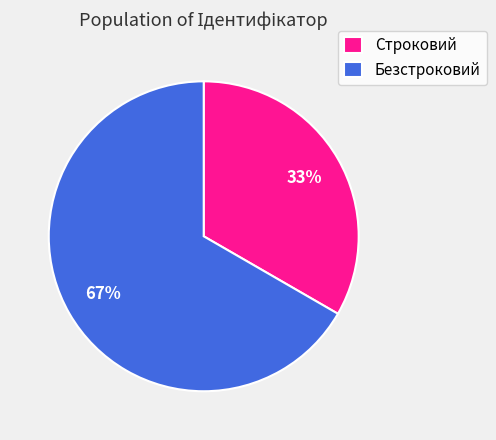

Is the sum of Безстроковий and Строковий greater than half?

Yes